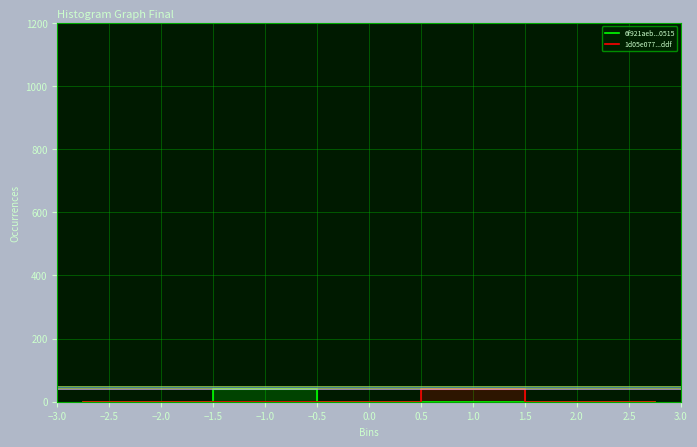

What is the difference between the maximum and second lowest values in the 1d05e077...ddf series?

40